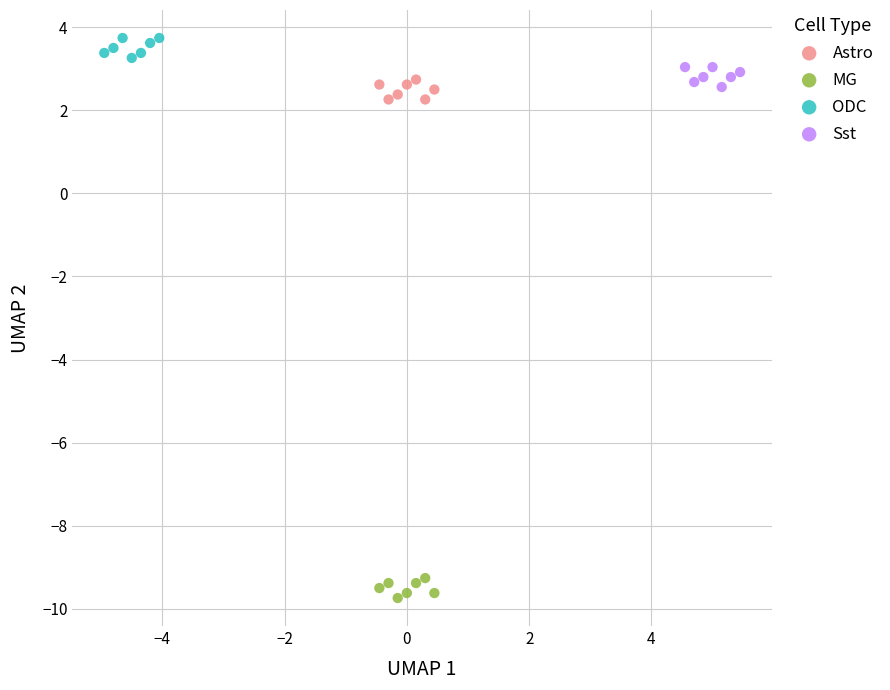

Which series reaches the minimum Y coordinate?

MG